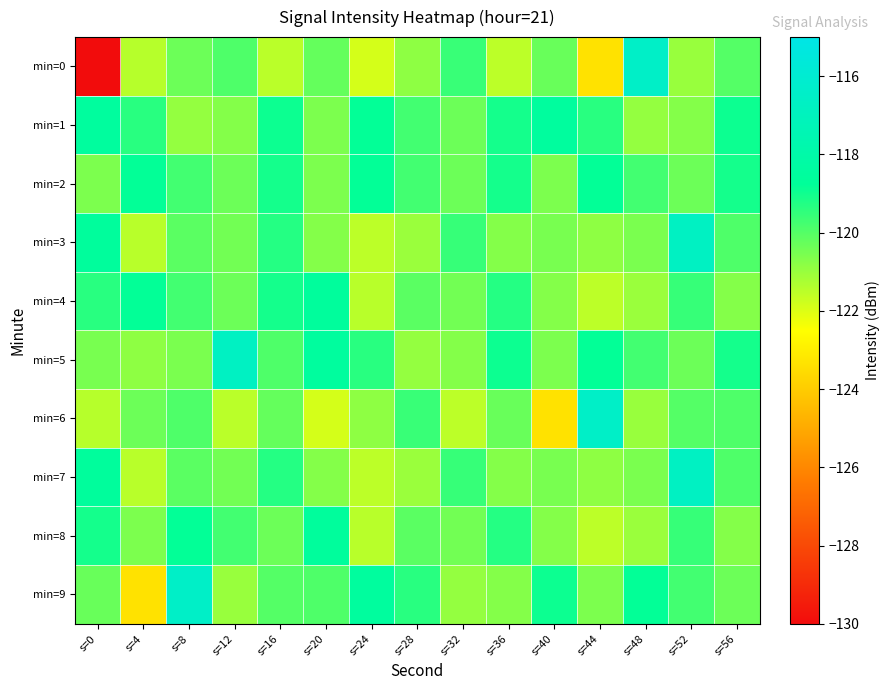

What is the minimum value shown in the chart?

-212.8